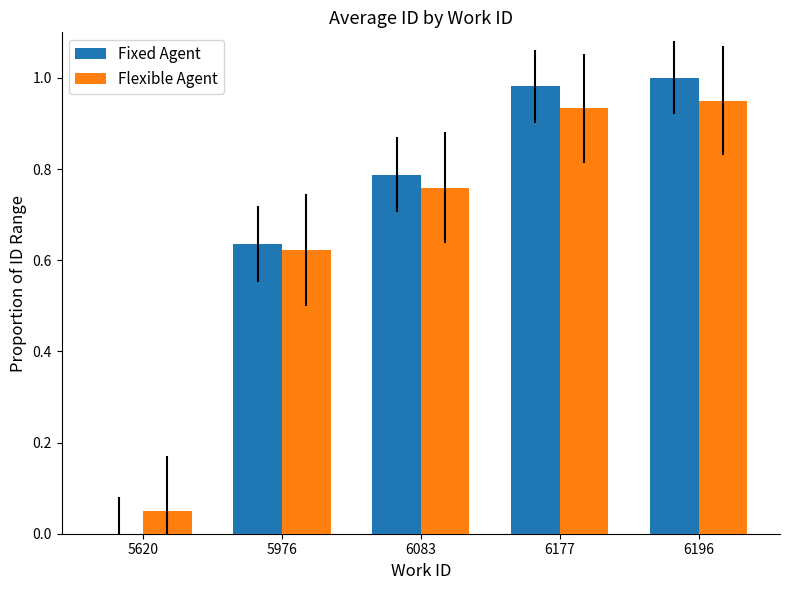

Is the value of Flexible Agent at 5620 greater than the value of Fixed Agent at 6083?

No